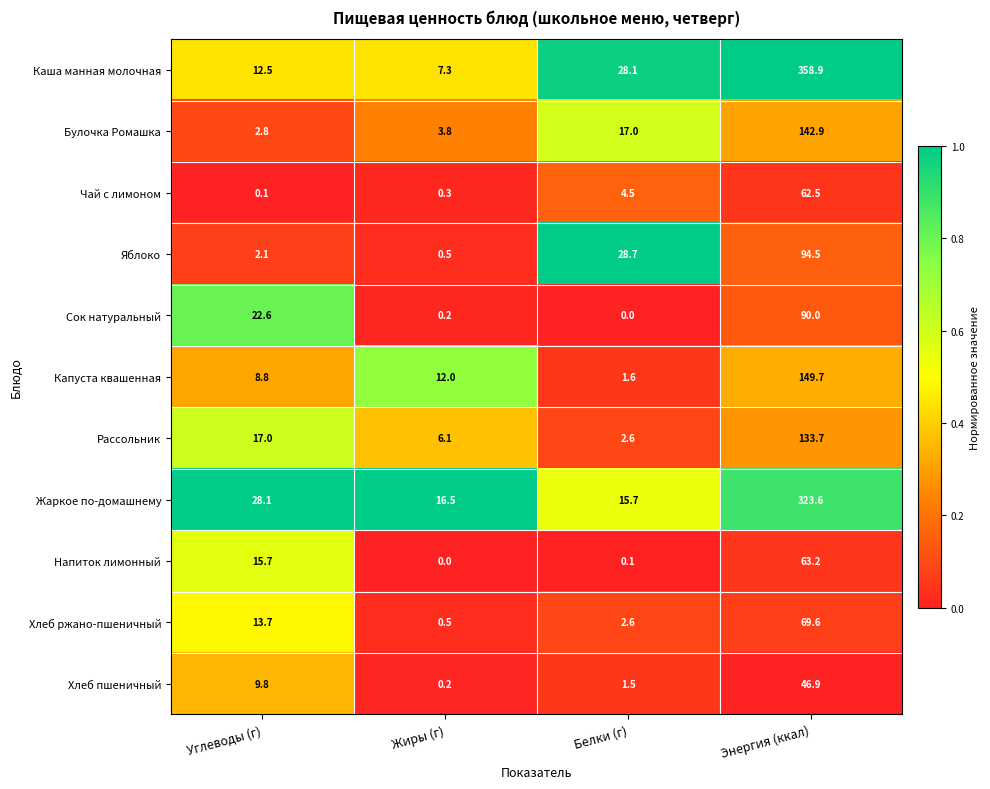

True or false: Жаркое по-домашнему has a value of 21.2 at Белки (г).

False